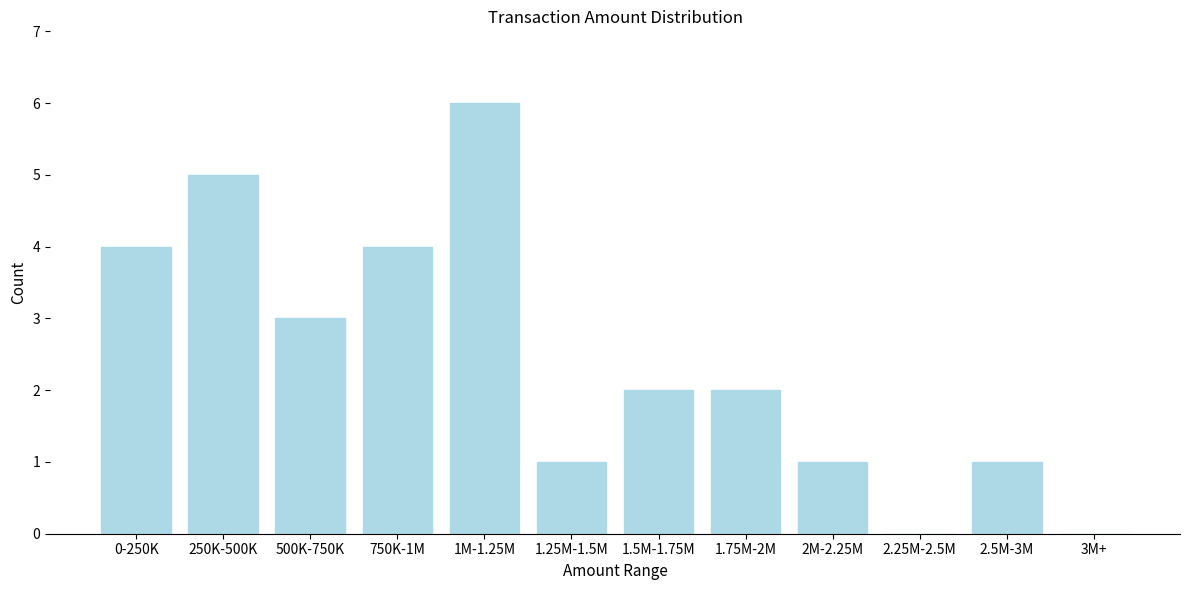

Reading left to right, what are all the values shown in this chart?

0-250K=4	250K-500K=5	500K-750K=3	750K-1M=4	1M-1.25M=6	1.25M-1.5M=1	1.5M-1.75M=2	1.75M-2M=2	2M-2.25M=1	2.25M-2.5M=0	2.5M-3M=1	3M+=0